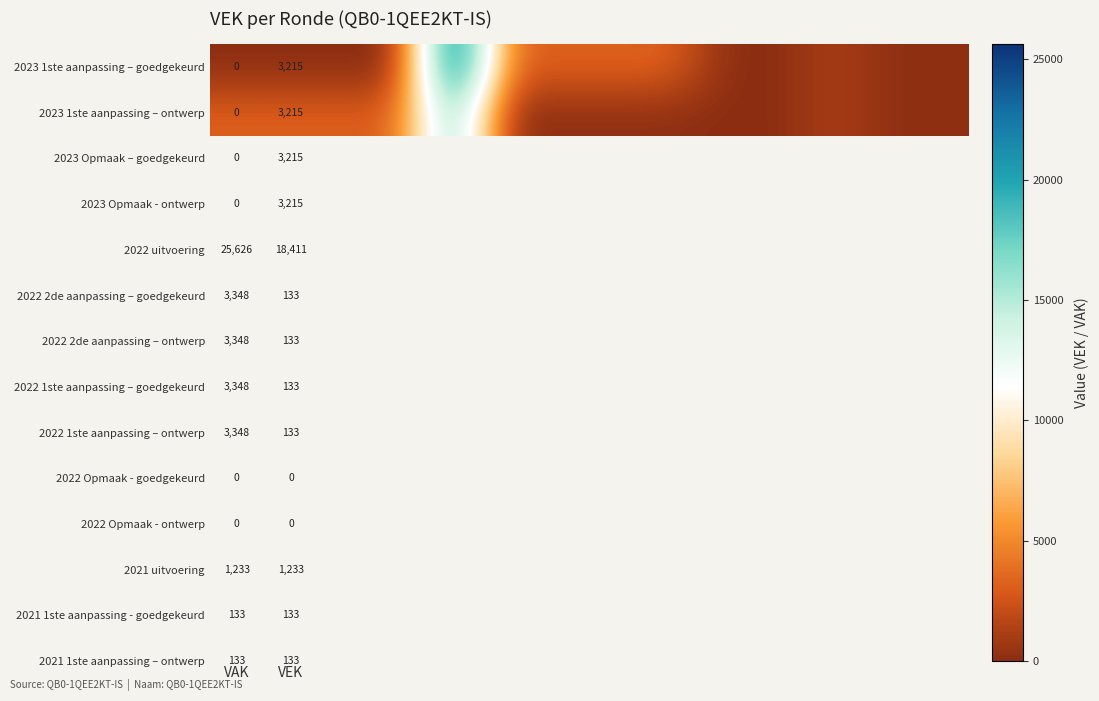

What is the total value across all series at VEK?

6430